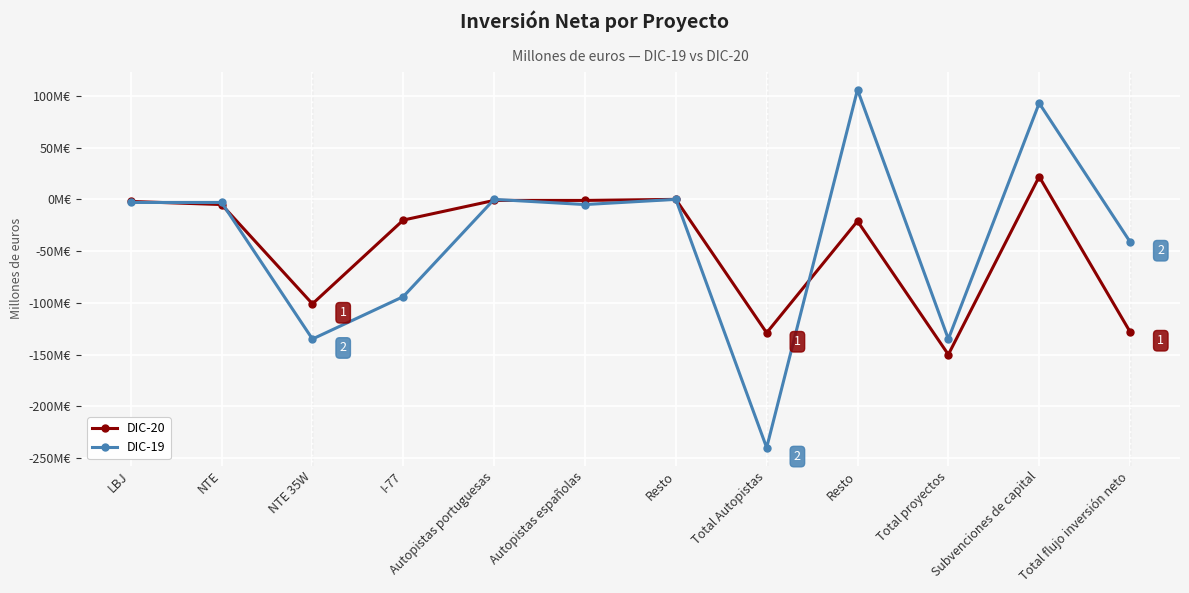

What is the total value across all series at I-77?

-114